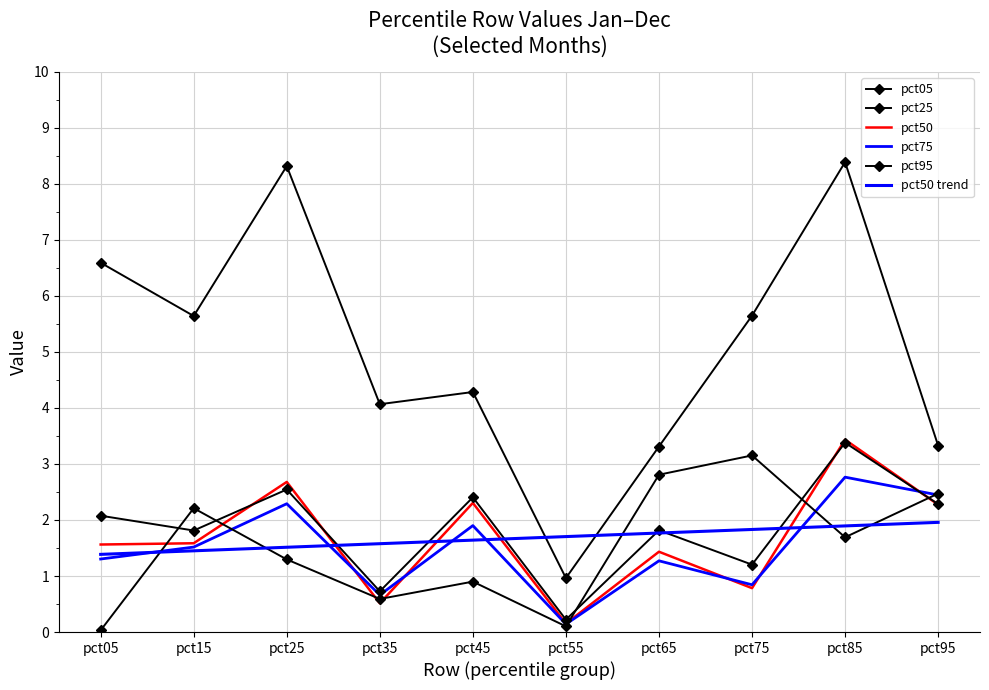

How many lines are shown in the chart?

6